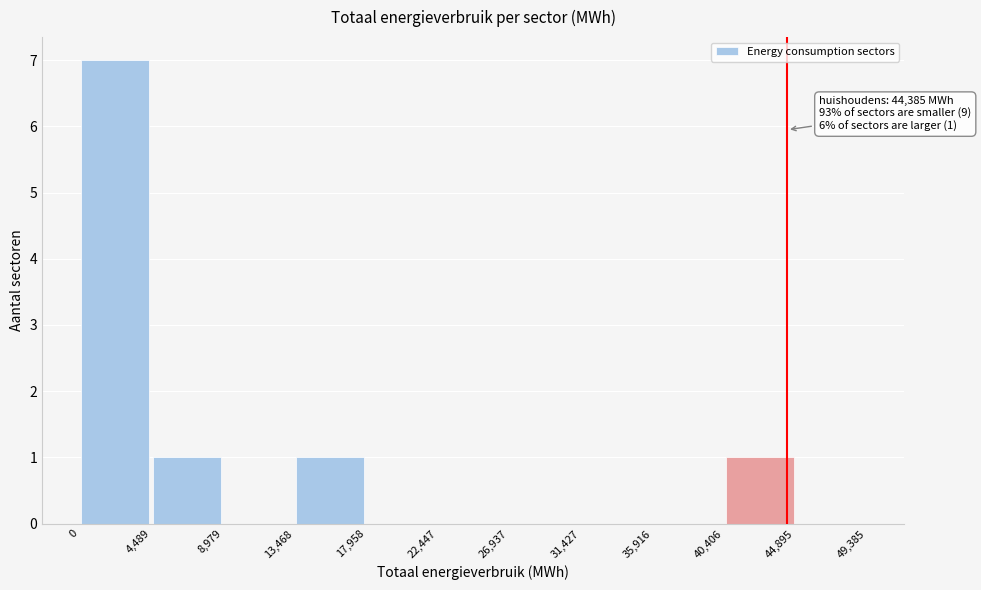

Which range on the x-axis has the tallest bar?

0 to 4,489